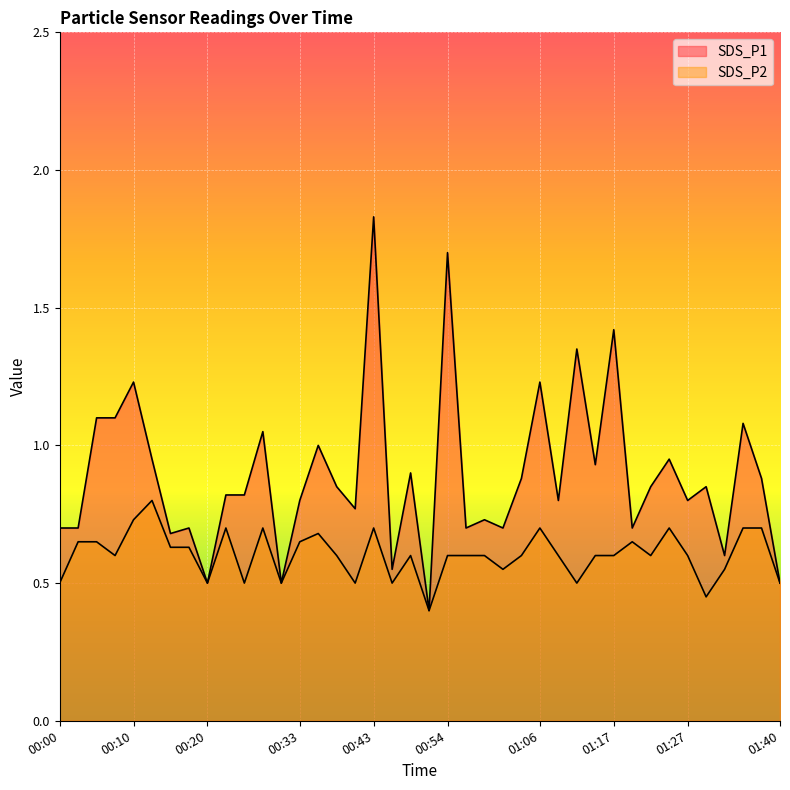

Which category has the lowest value in the SDS_P2 series?

00:51